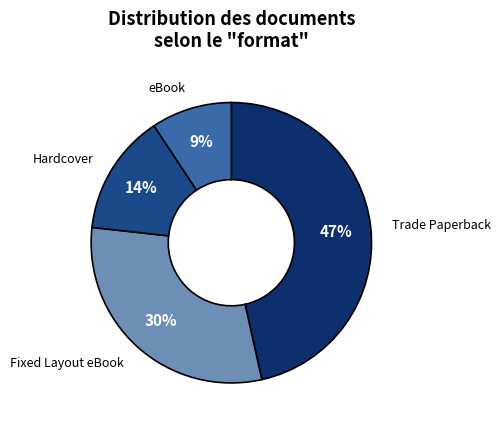

To the nearest percent, what is the average slice percentage?

25%